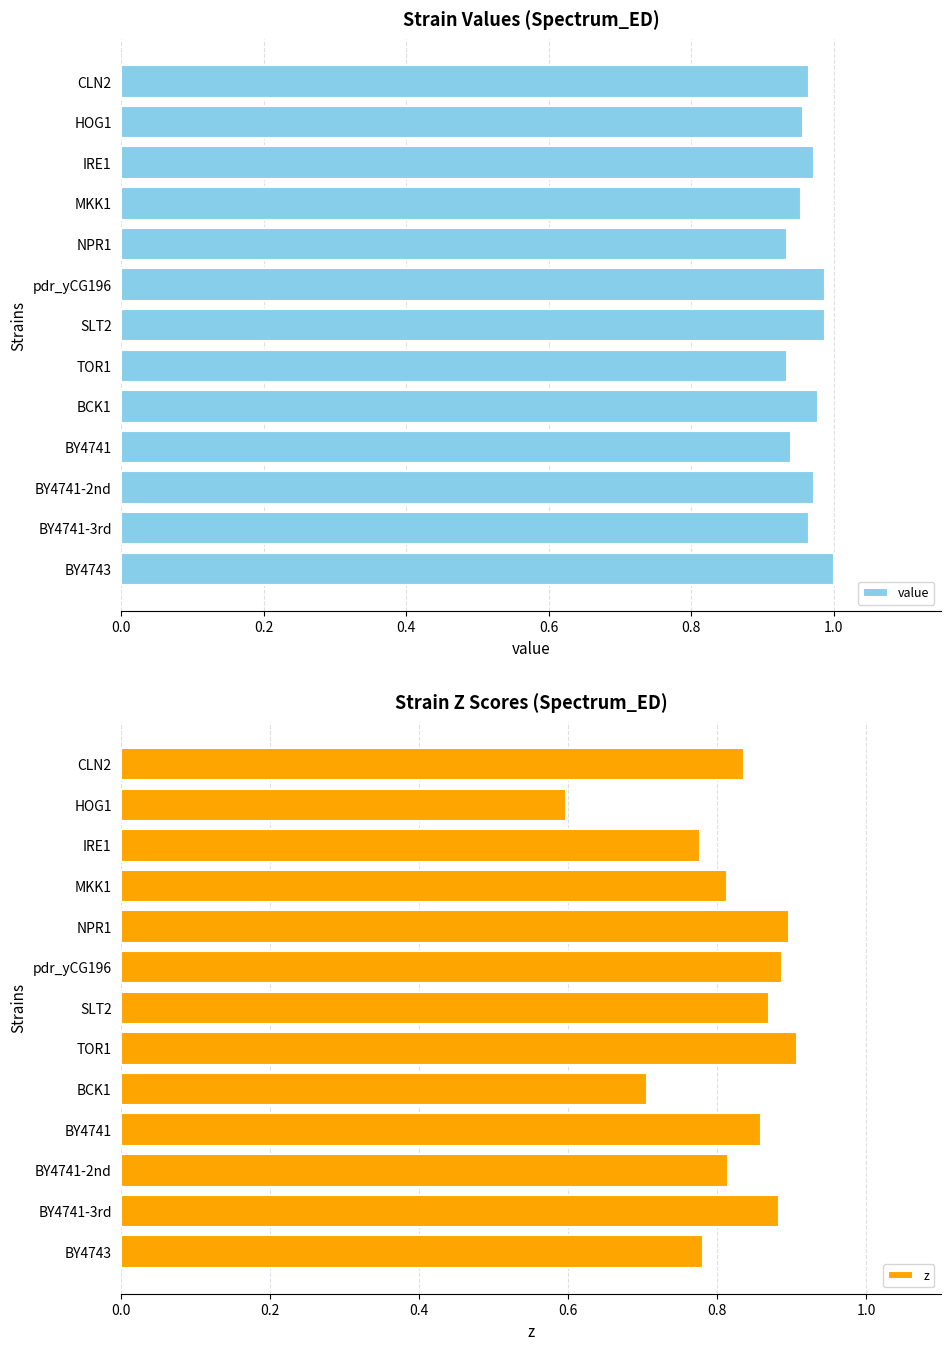

What are all the series names shown in the legend?

value, z